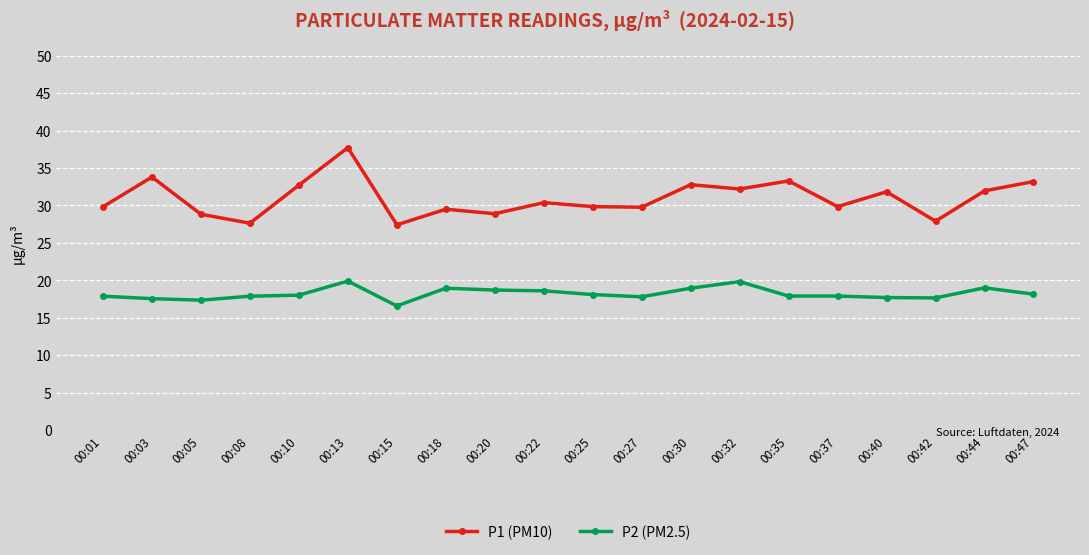

Which series has the largest total across all categories?

P1 (PM10)